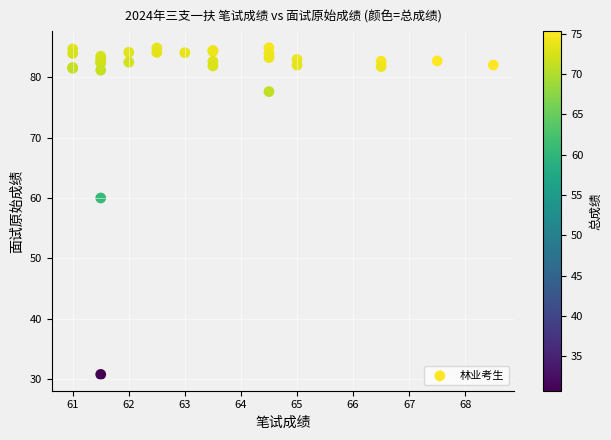

What Y value in the scatter plot is closest to 57?

60.0